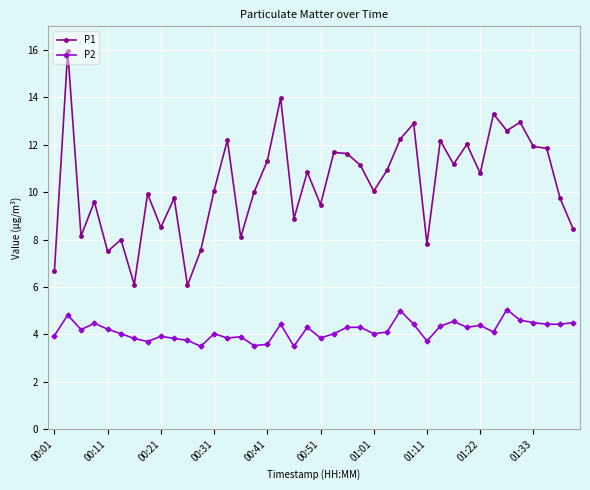

Rank the series by their maximum value, from highest to lowest.

P1, P2